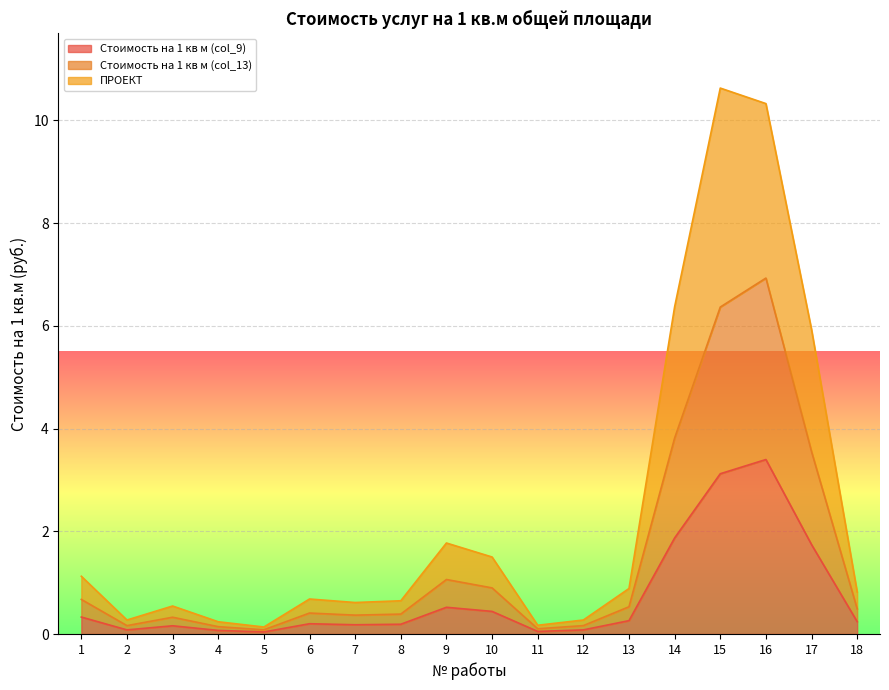

How many interior local valleys does the Стоимость на 1 кв м (col_9) series have?

4